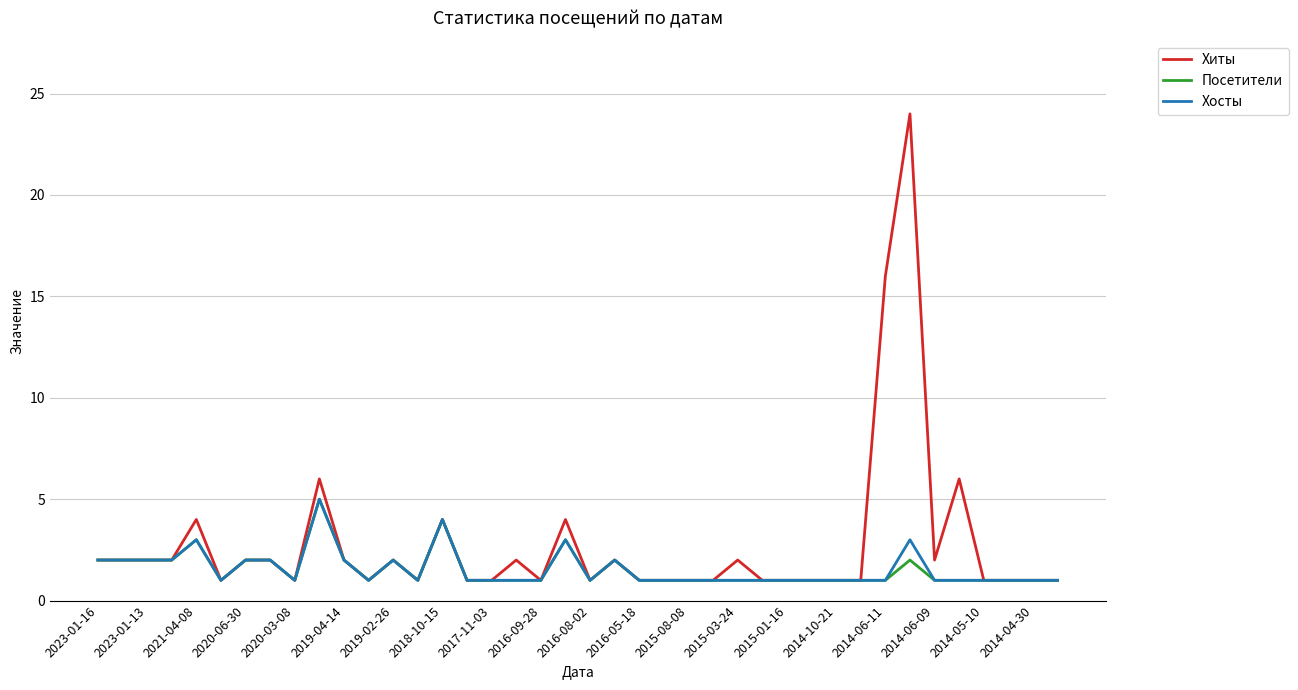

Which series has the widest spread of values?

Хиты